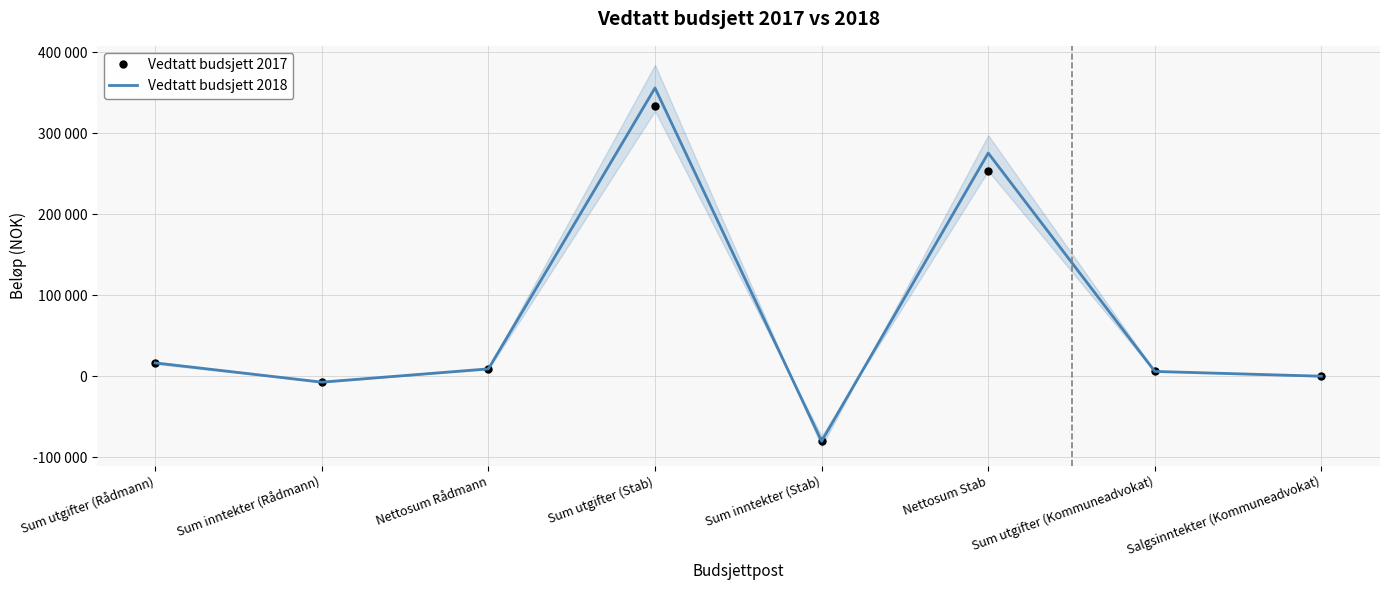

In Vedtatt budsjett 2018, how many points are lower than both neighbors (excluding endpoints)?

2